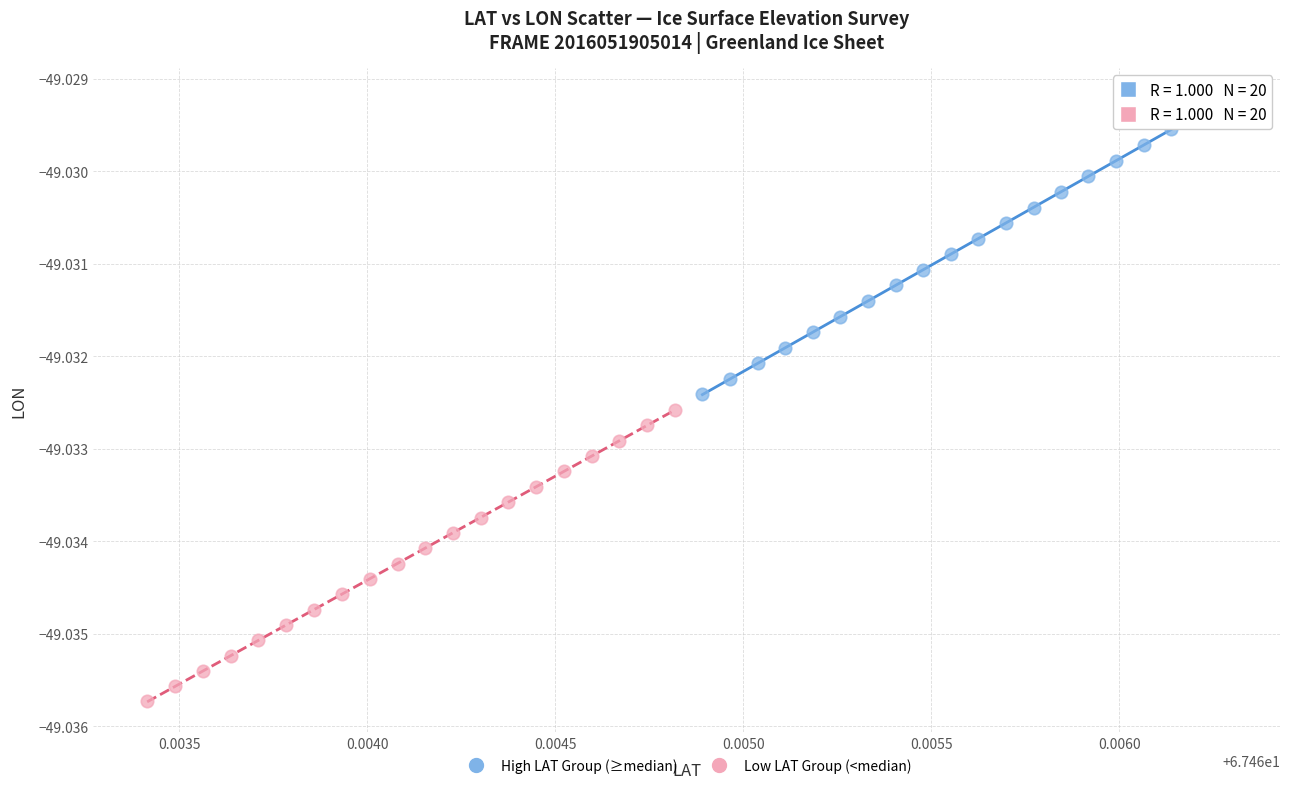

Which series reaches the minimum Y coordinate?

Low LAT Group (<median)